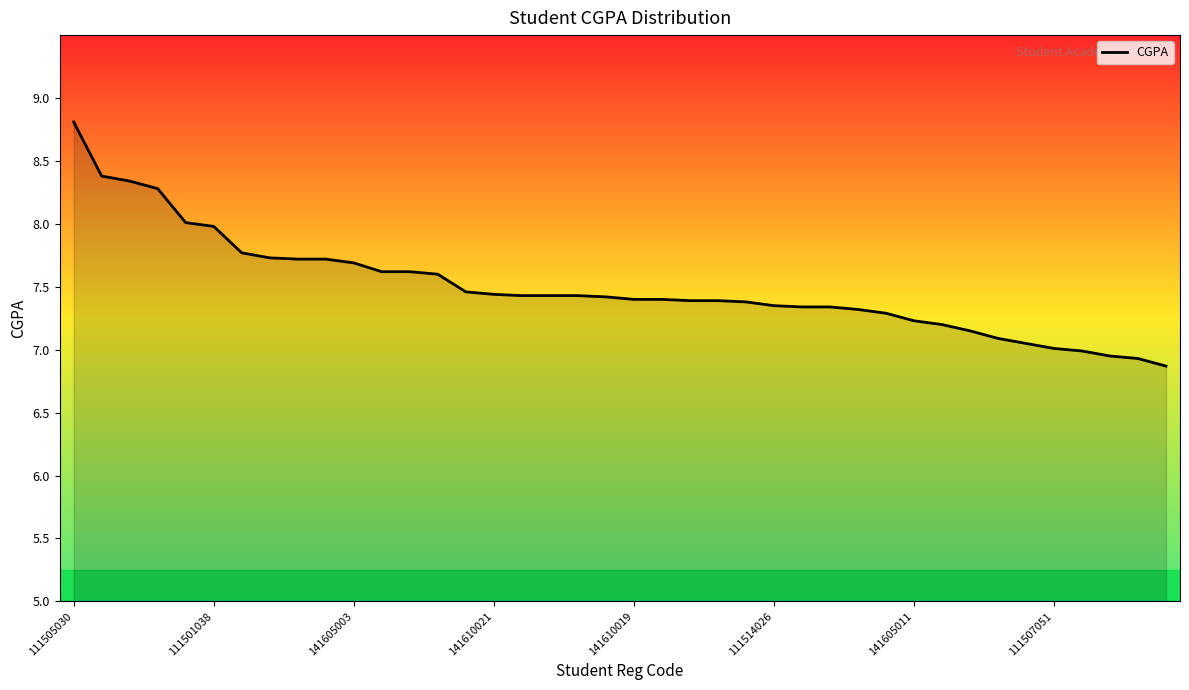

What is the difference between the maximum and minimum values?

1.9